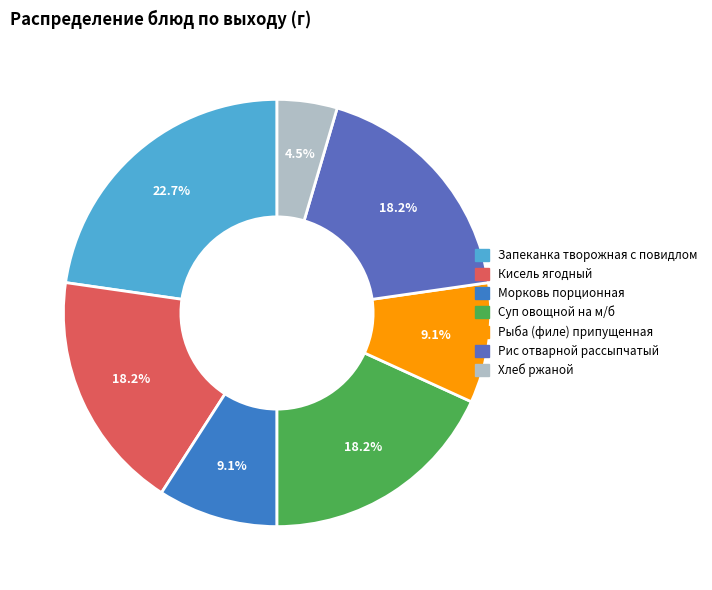

What portion of the pie excludes Запеканка творожная с повидлом?

77.3%